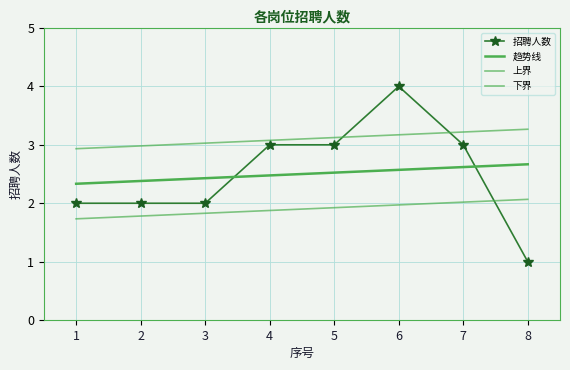

What is the average value of the 招聘人数 series?

2.5